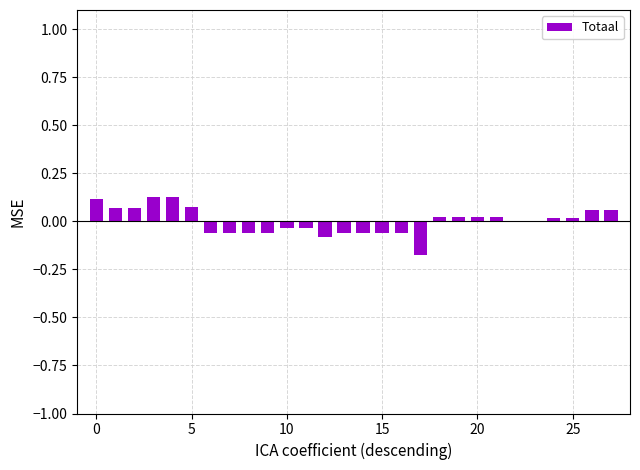

Count the number of data series in this chart.

1